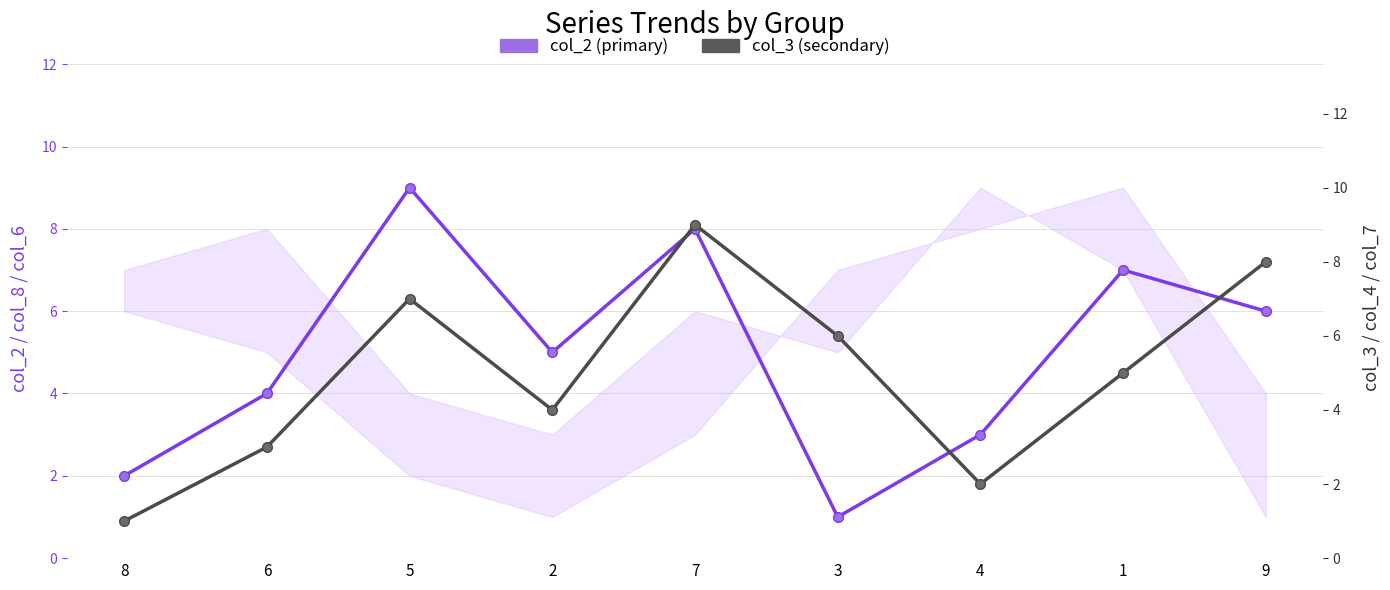

In col_3 (secondary), how many points are lower than both neighbors (excluding endpoints)?

2